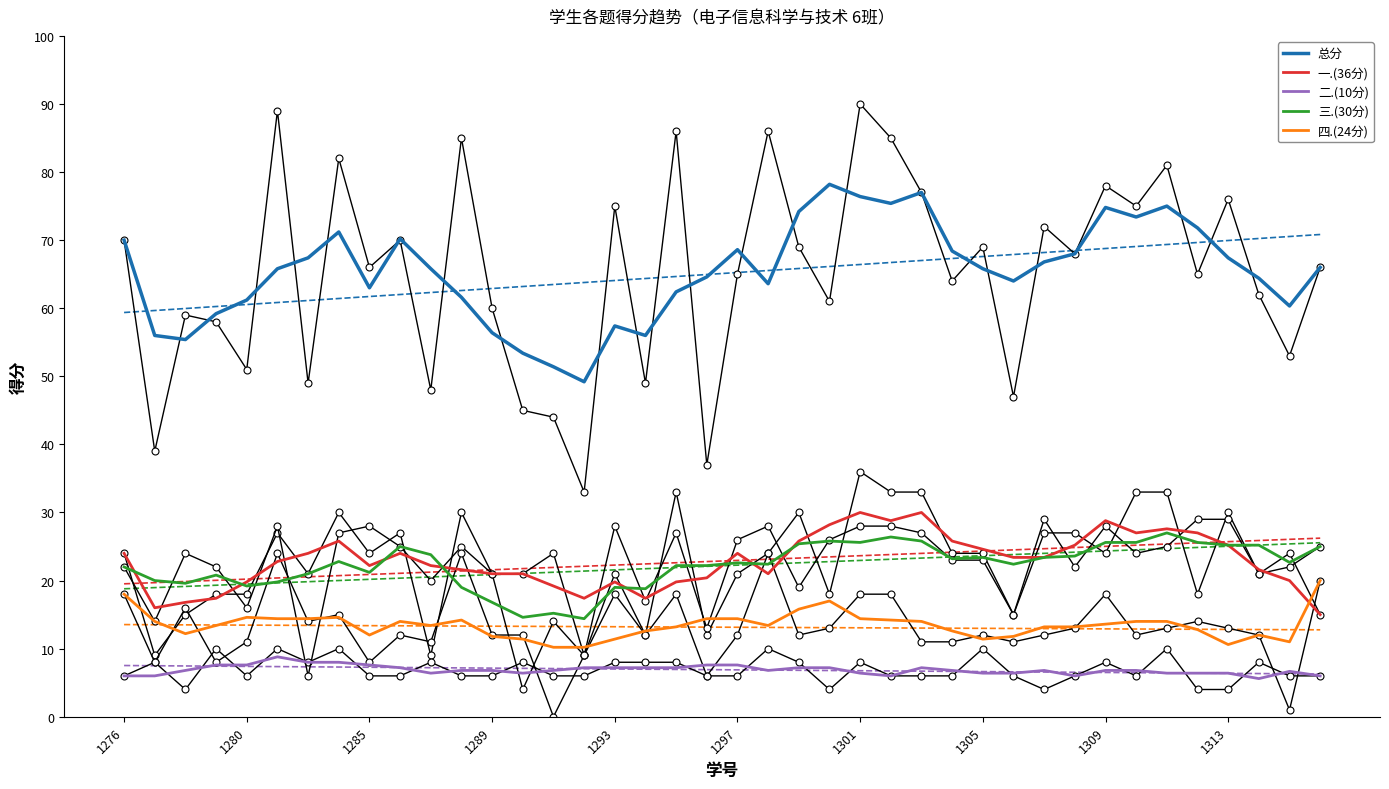

What is the average value of the 总分 series?

65.4